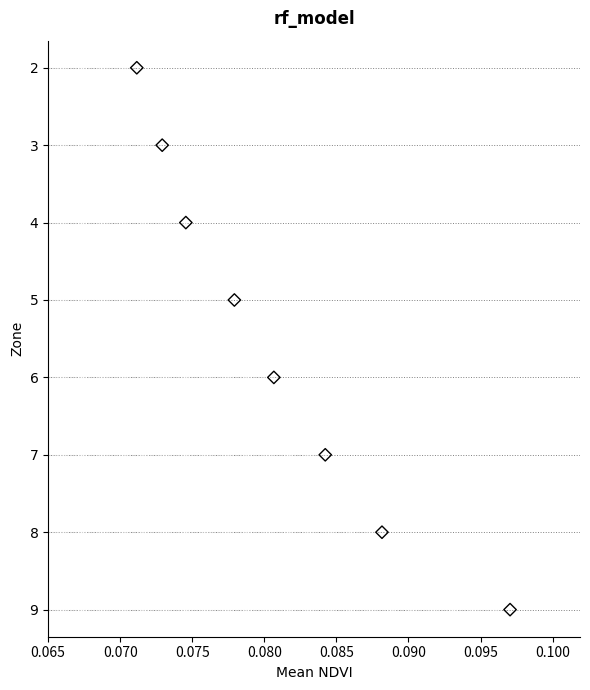

What is the change in value from 0.080 to 0.085?

+1